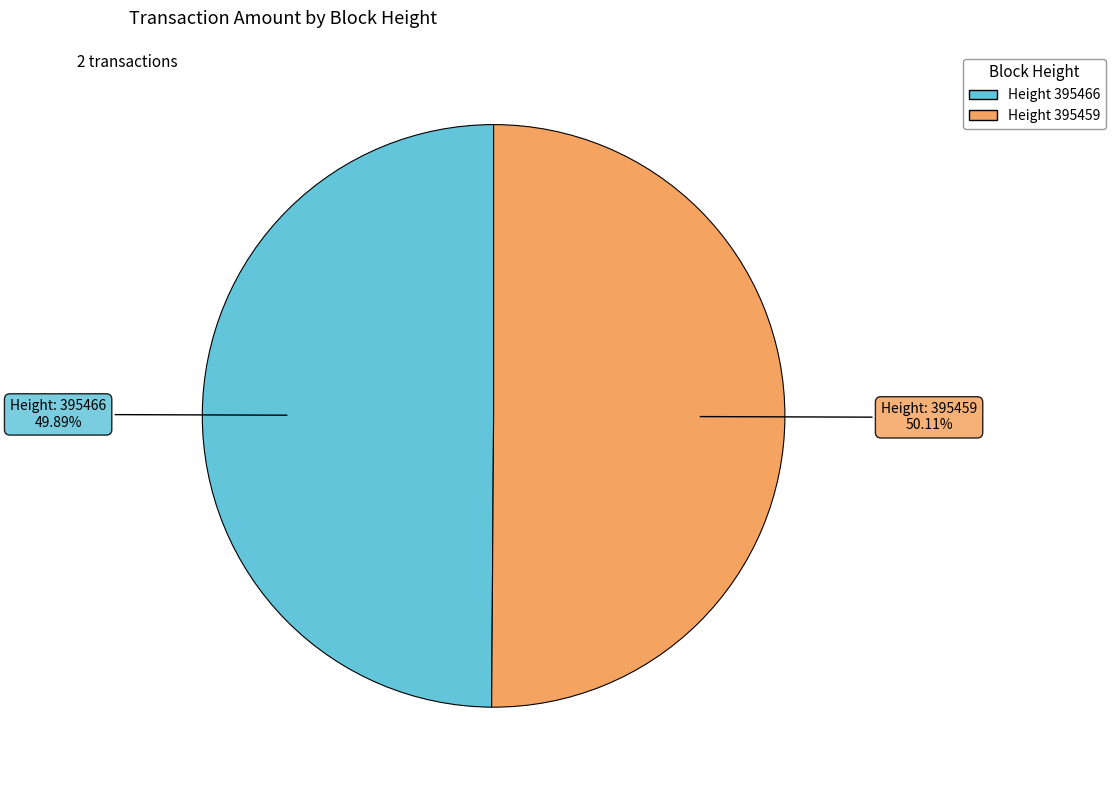

Is there any slice that represents more than half of the pie?

Yes